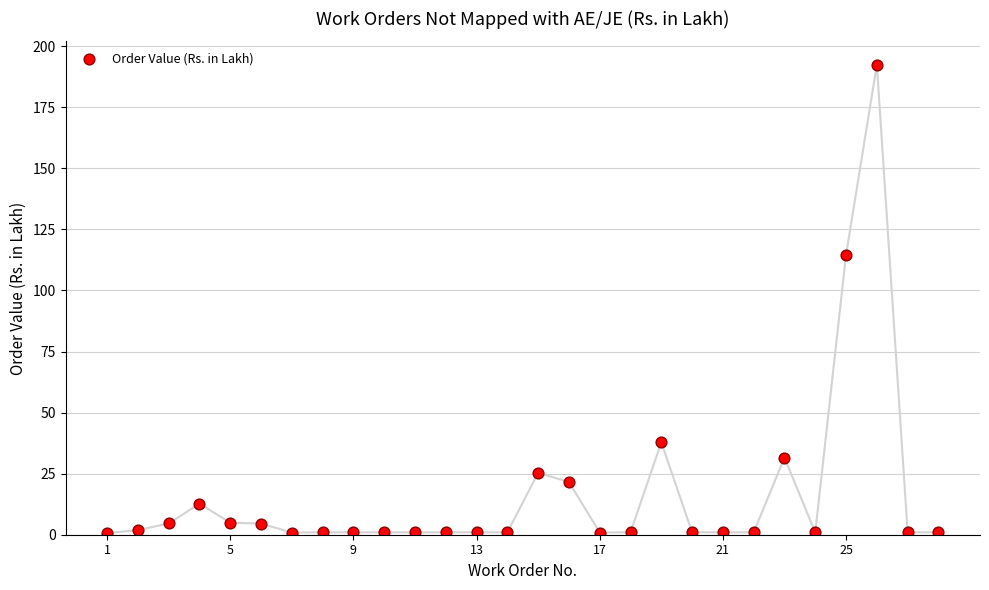

What Y value in the scatter plot is closest to 96?

114.6